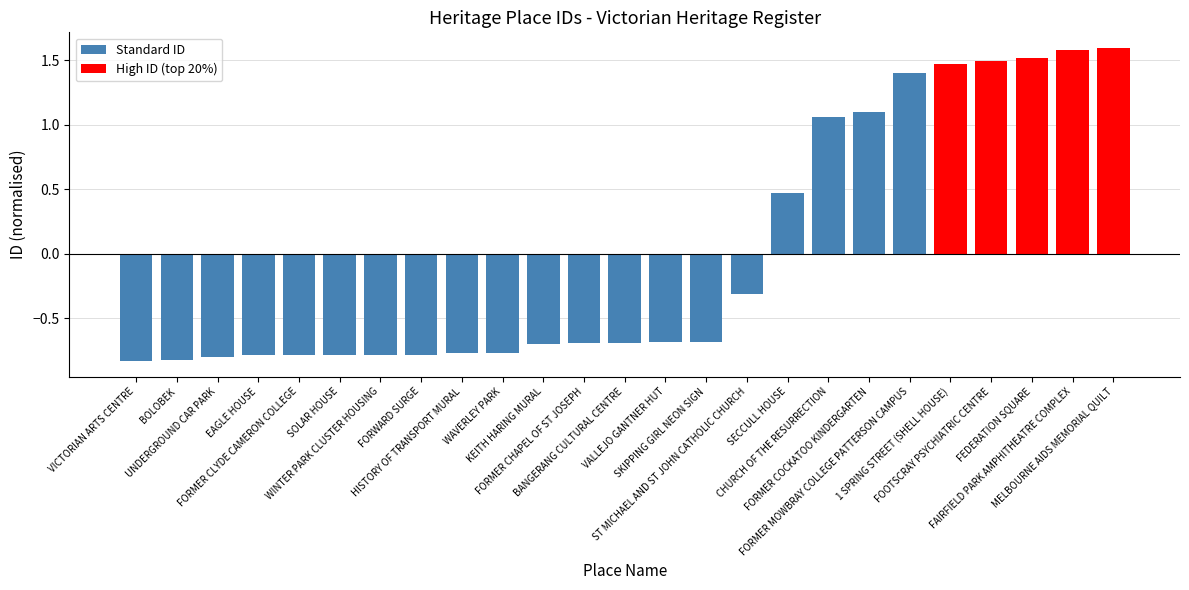

What is the label of the 4th bar from the right?

FOOTSCRAY PSYCHIATRIC CENTRE